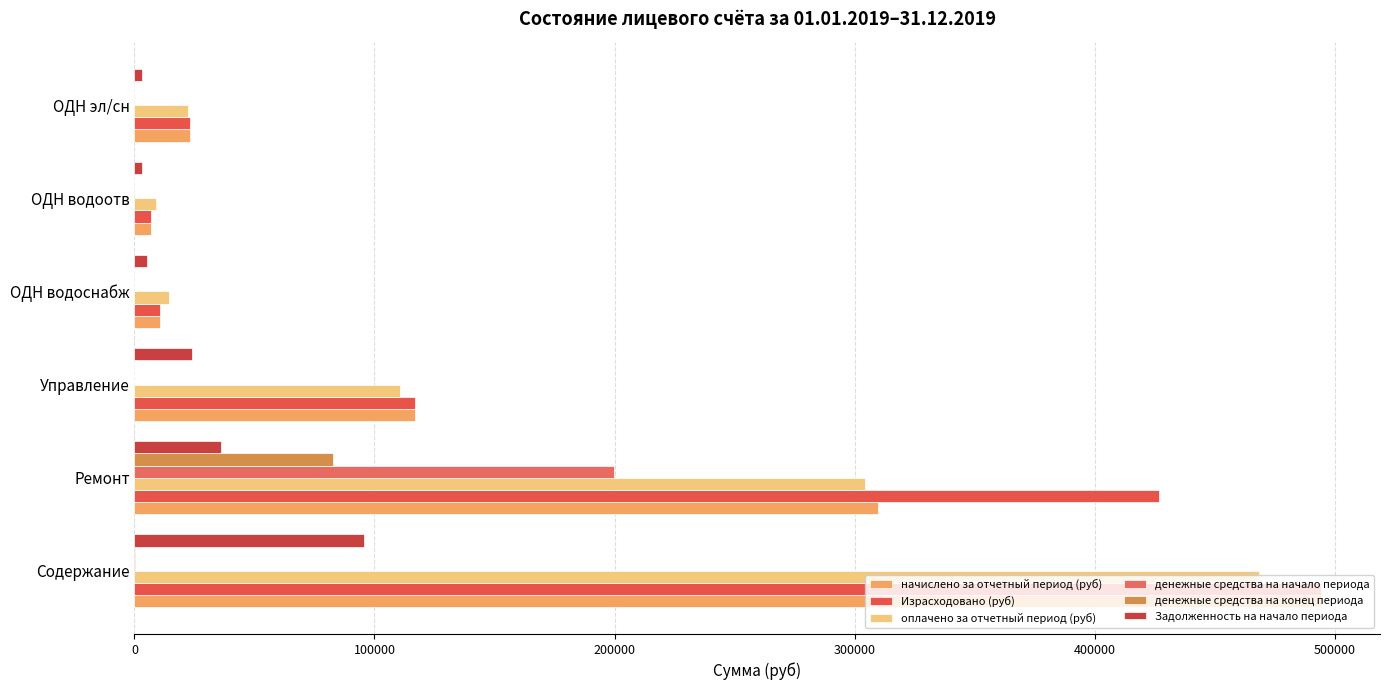

What is the maximum value for начислено за отчетный период (руб)?

494224.5